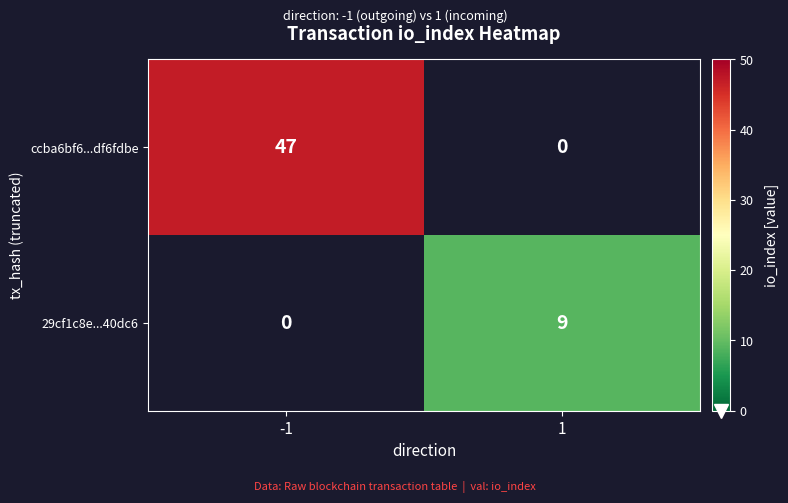

True or false: 29cf1c8e...40dc6 has a value of 4 at 1.

False